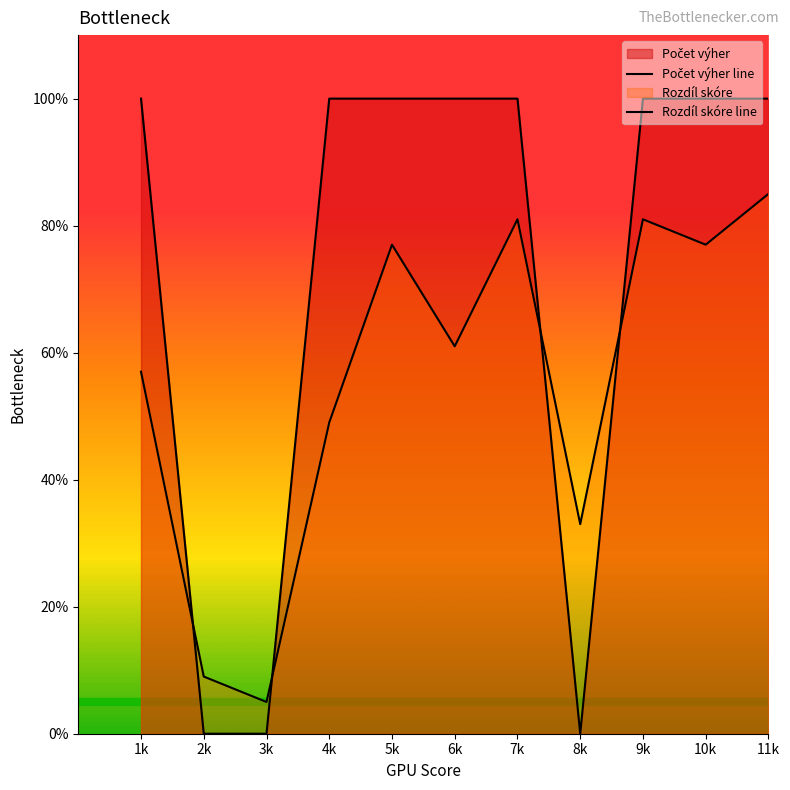

Where do Rozdíl skóre and Počet výher first cross each other?

1k and 2k